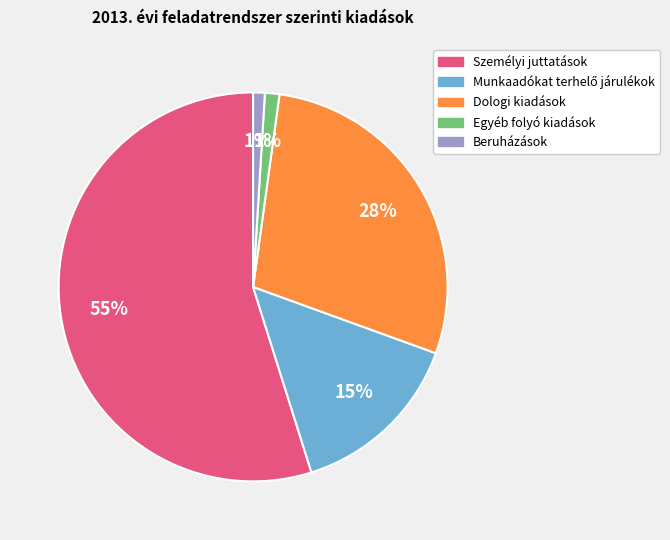

Is there a majority slice in this chart?

Yes